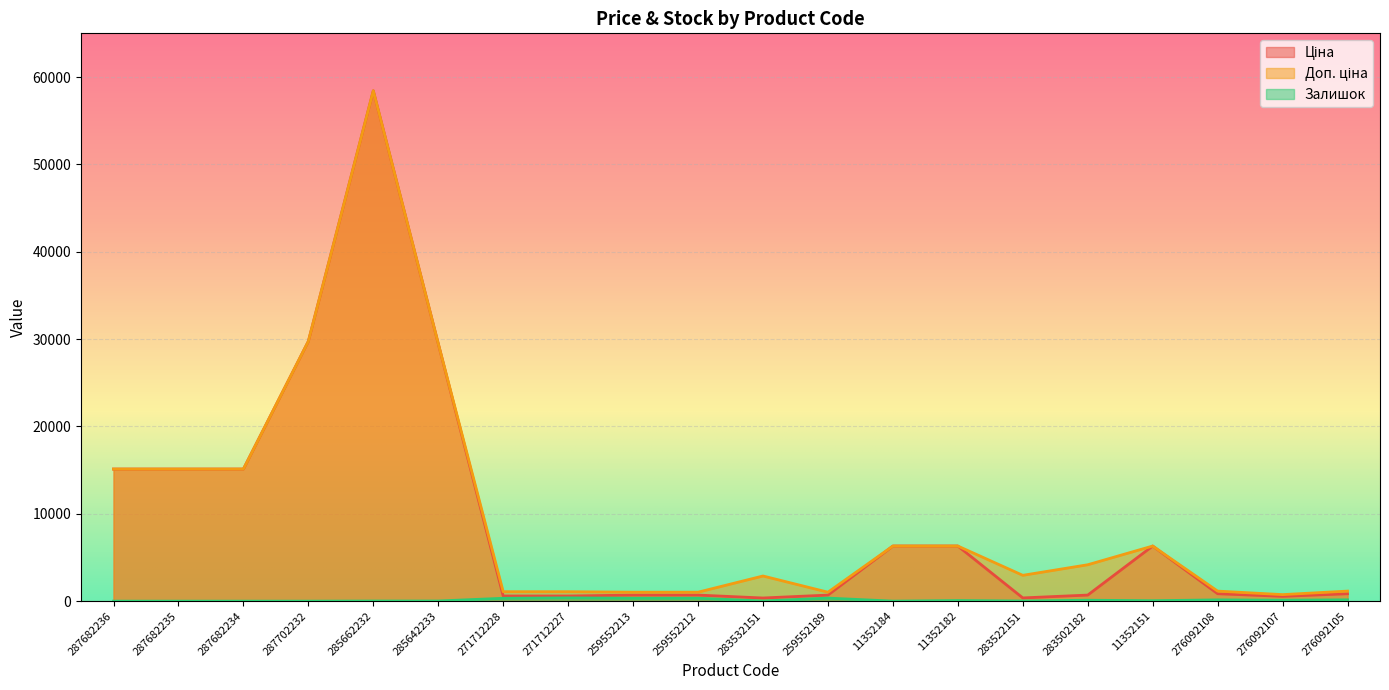

Count the number of categories in the chart.

20